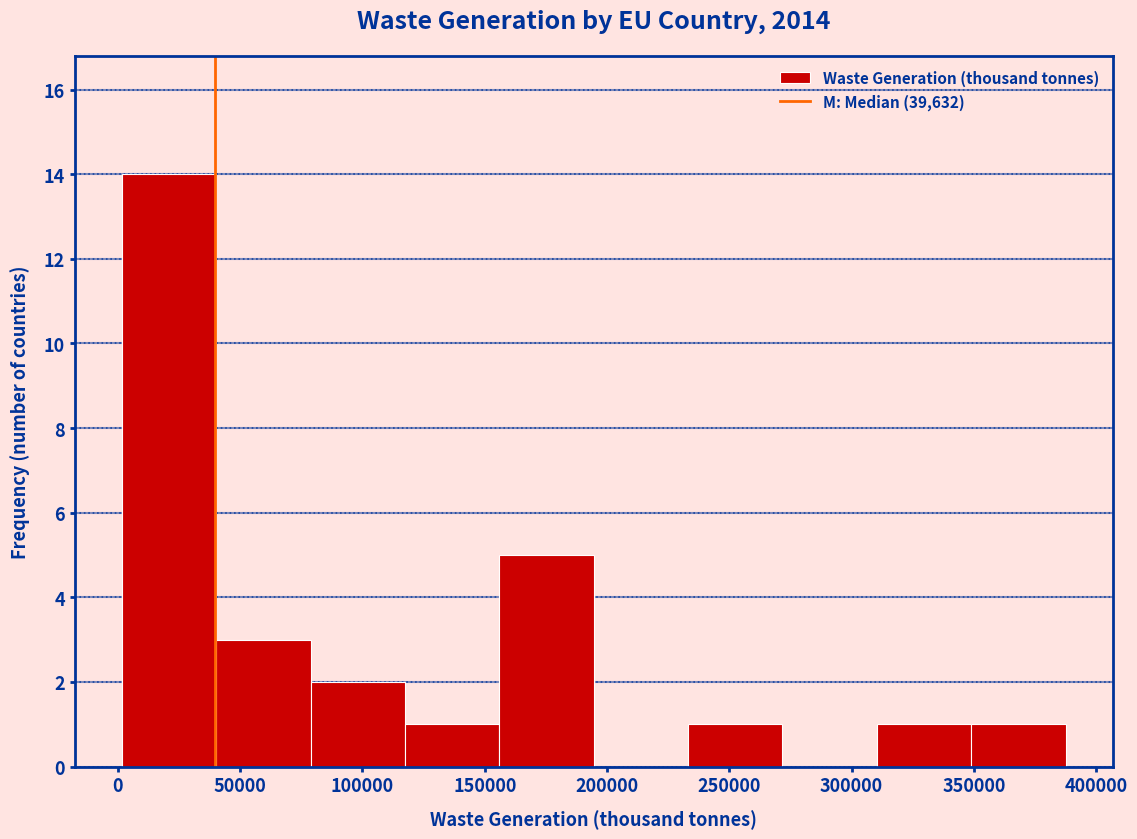

Reading left to right, list every bar in this chart as the range it spans on the x-axis followed by its height. Neither the bar edges nor the heights are printed on the chart, so give them approximately, as read against the axes.

0 to 40000: 14
40000 to 80000: 3
80000 to 115000: 2
115000 to 155000: 1
155000 to 195000: 5
195000 to 235000: 0
235000 to 270000: 1
270000 to 310000: 0
310000 to 350000: 1
350000 to 390000: 1